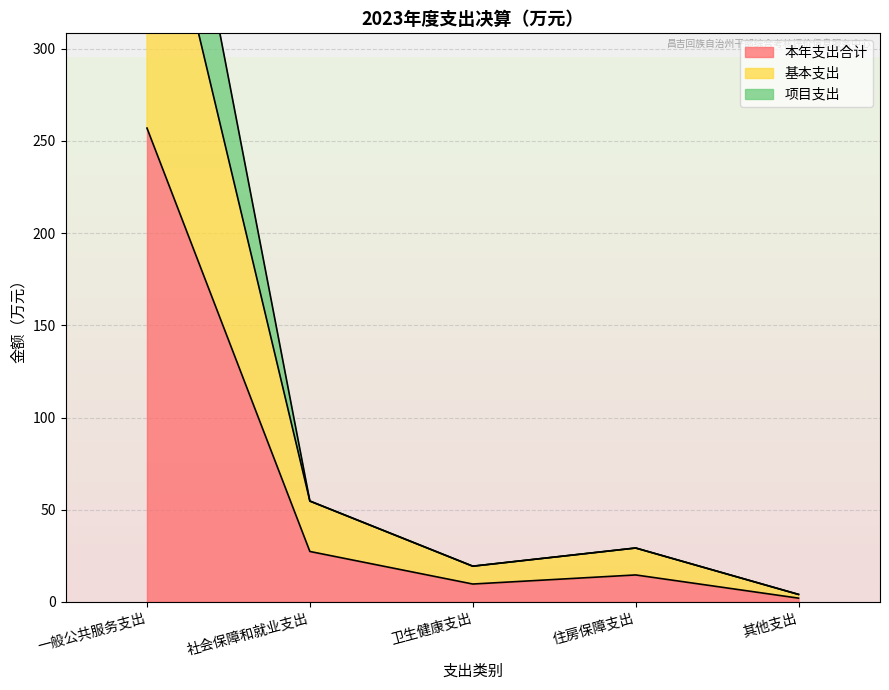

What is the difference between the 本年支出合计 values at 卫生健康支出 and 社会保障和就业支出?

17.7